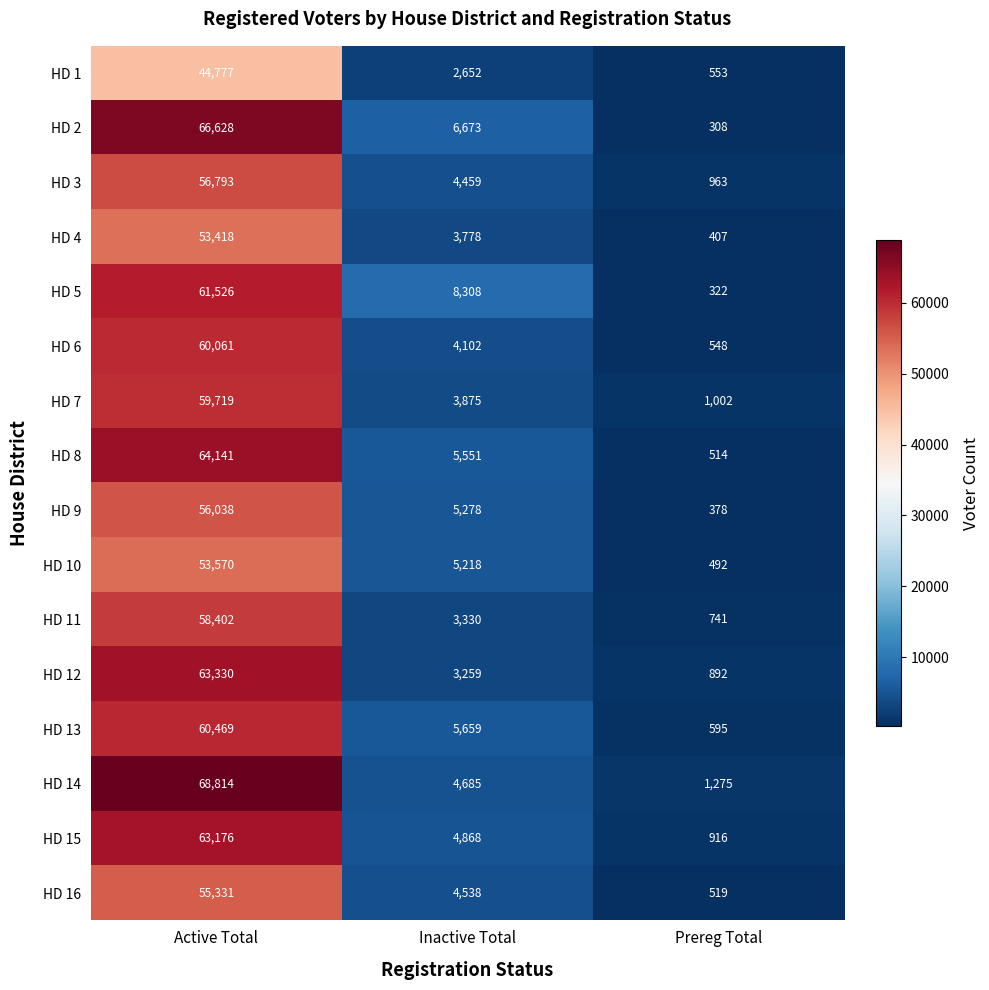

Rank the series by their maximum value, from lowest to highest.

HD 1, HD 4, HD 10, HD 16, HD 9, HD 3, HD 11, HD 7, HD 6, HD 13, HD 5, HD 15, HD 12, HD 8, HD 2, HD 14